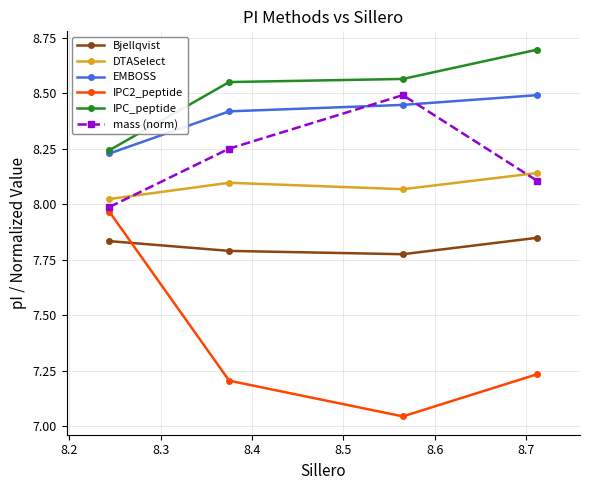

Which series has the largest range (max minus min)?

IPC2_peptide